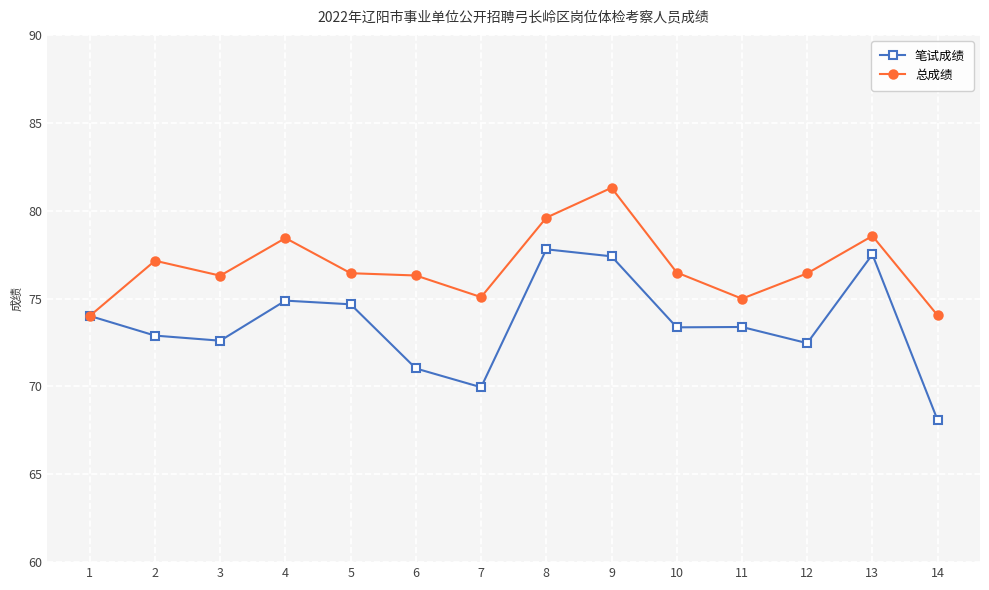

What is the difference between the highest and lowest values at 5?

1.8